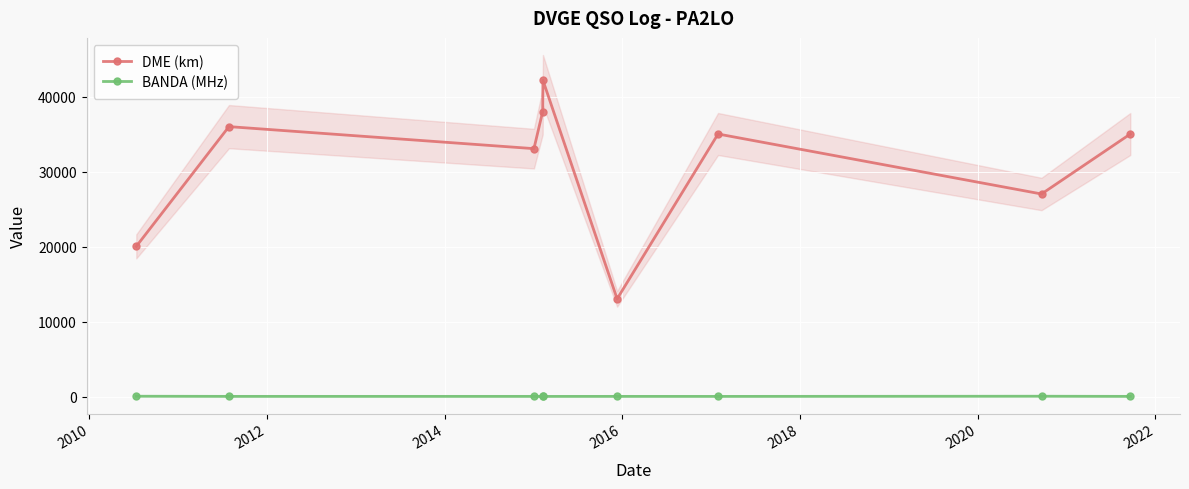

True or false: BANDA (MHz) has more than 0 interior local peaks.

True